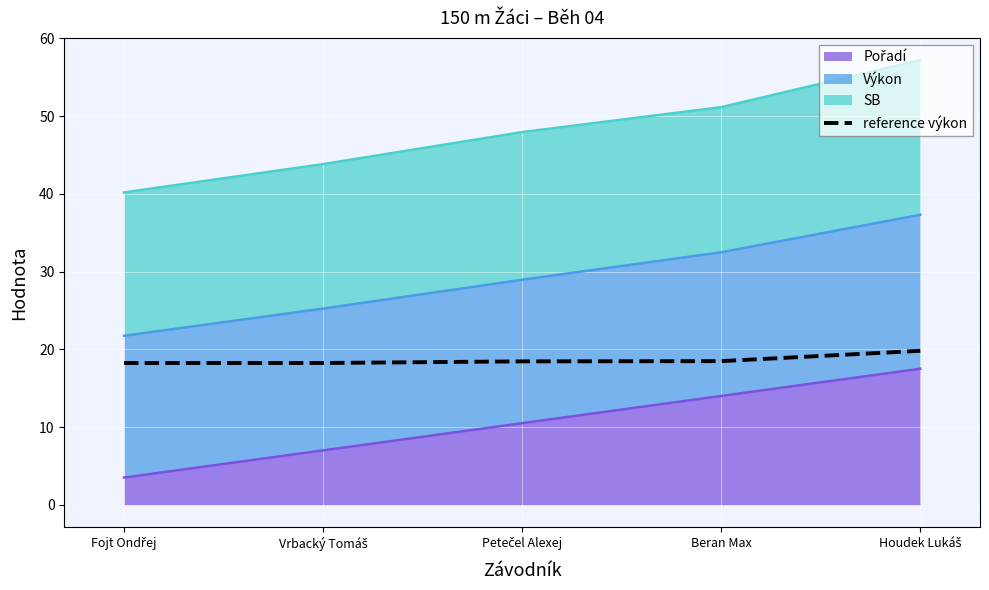

What is the maximum value shown in the chart?

19.8